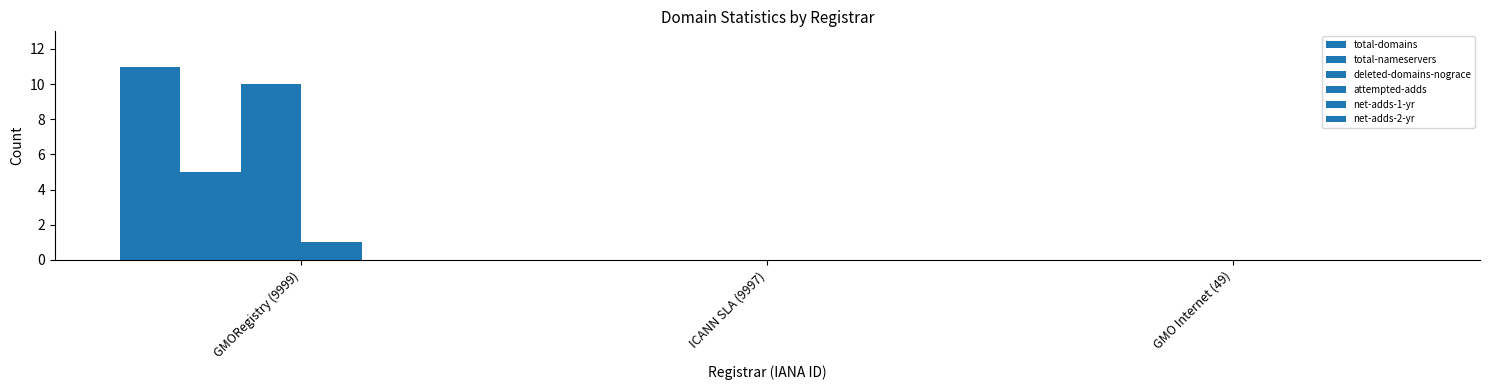

Reading left to right, what are all the values shown in this chart?

total-domains: 11	0	0
total-nameservers: 5	0	0
deleted-domains-nograce: 10	0	0
attempted-adds: 1	0	0
net-adds-1-yr: 0	0	0
net-adds-2-yr: 0	0	0